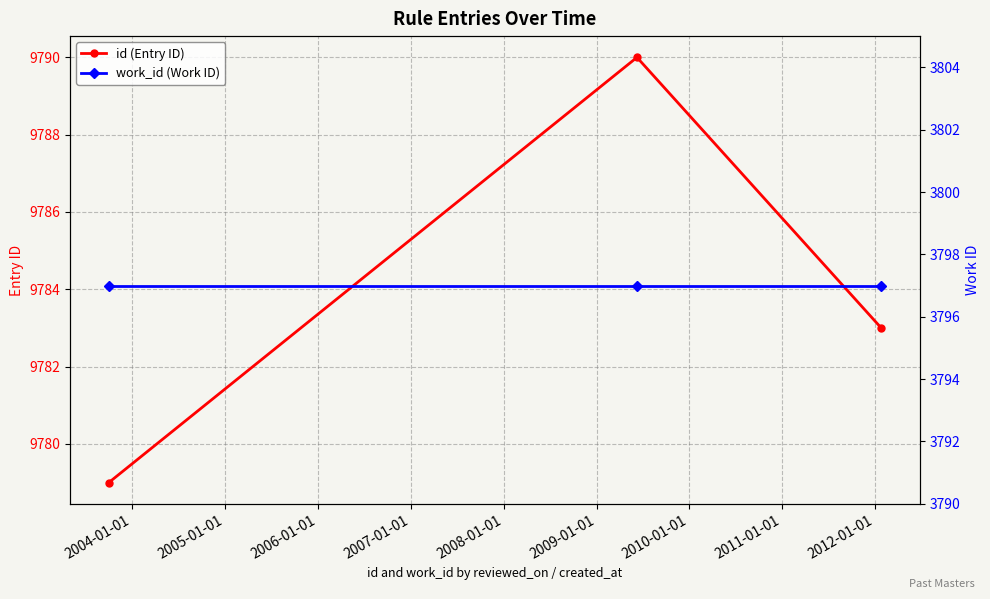

How many lines are shown in the chart?

2